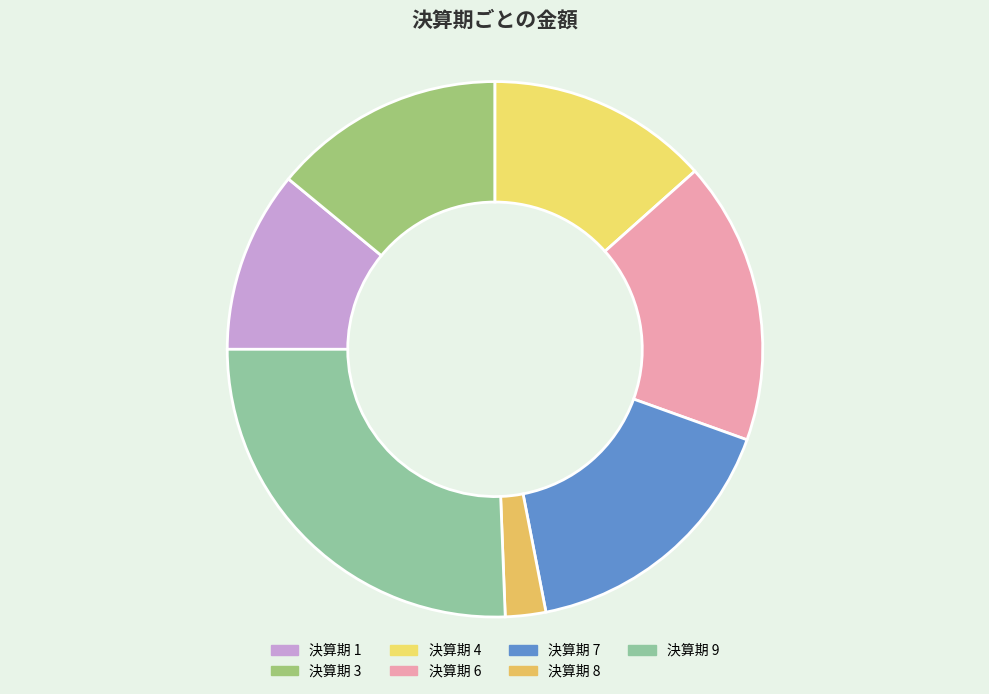

How many segments does this pie chart have?

7